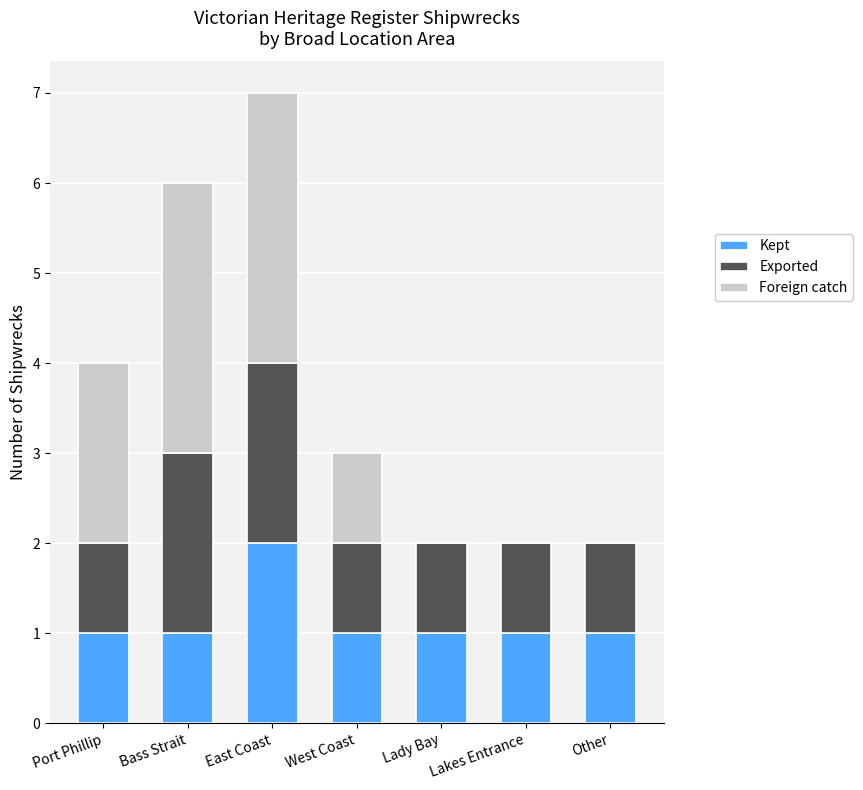

Is it true that Kept equals 3 at East Coast?

False